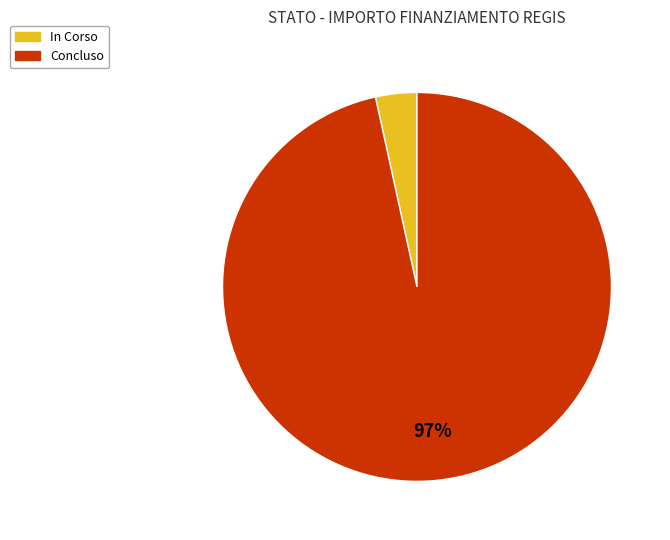

Combined, do In Corso and Concluso account for over 50%?

Yes